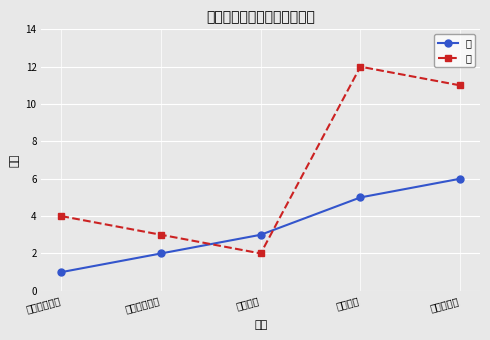

What are all the series names shown in the legend?

男, 女